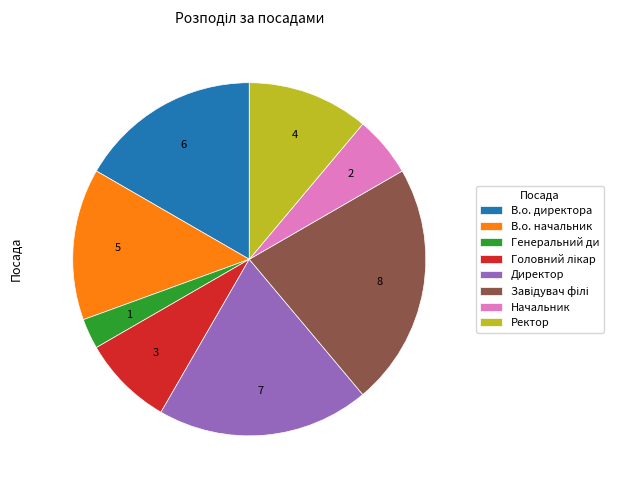

What is the smallest slice in the pie chart?

Генеральний ди